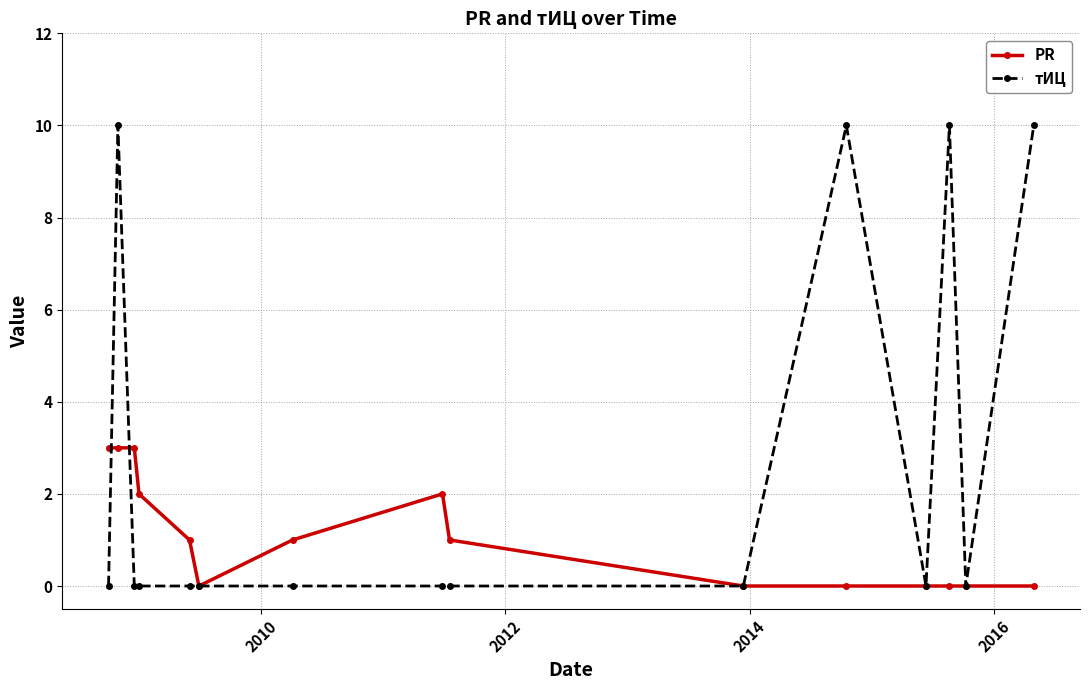

How many lines are shown in the chart?

2